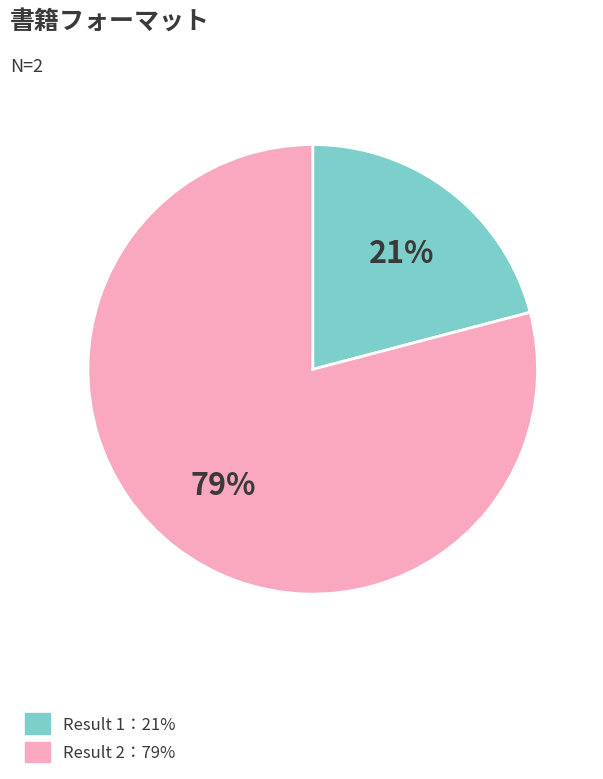

To the nearest percent, what is the average slice percentage?

50%